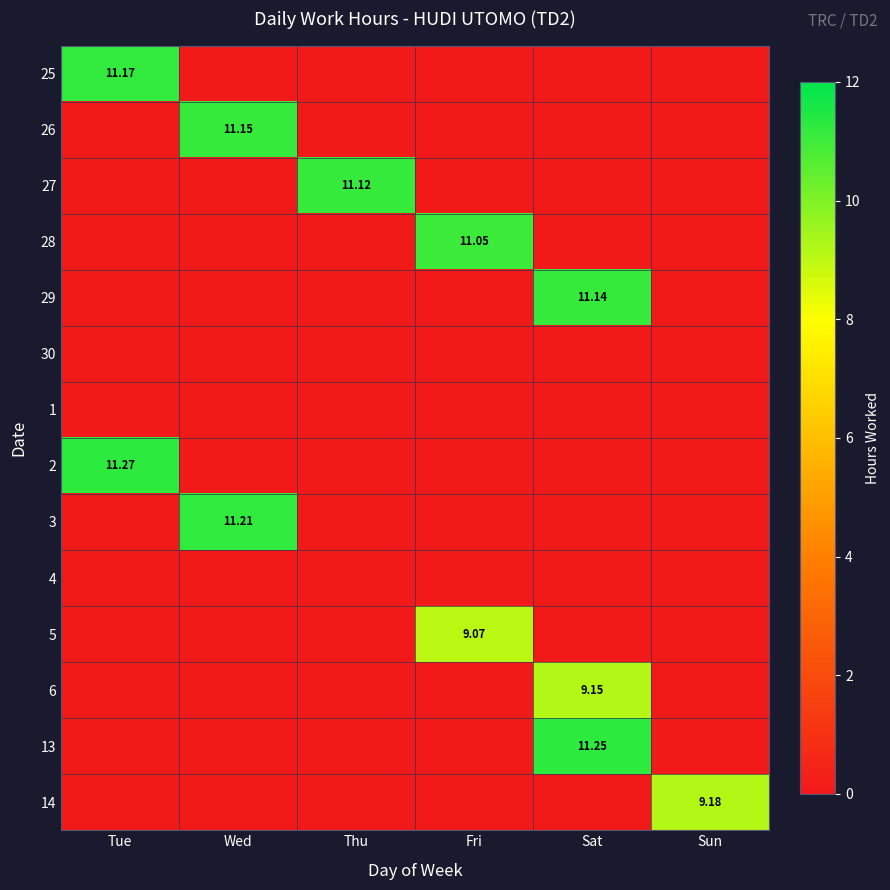

Which category has the lowest value across all series?

Wed